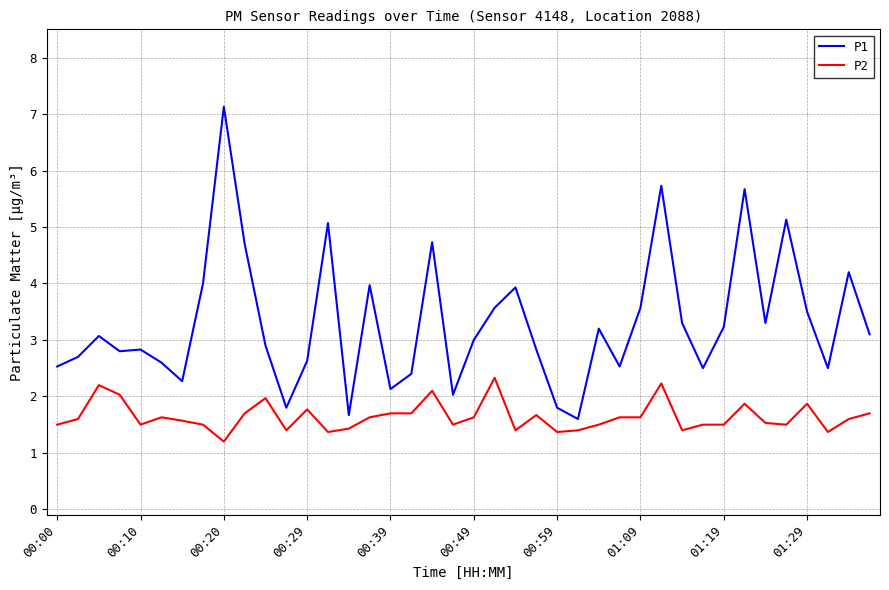

Which series has the largest total across all categories?

P1